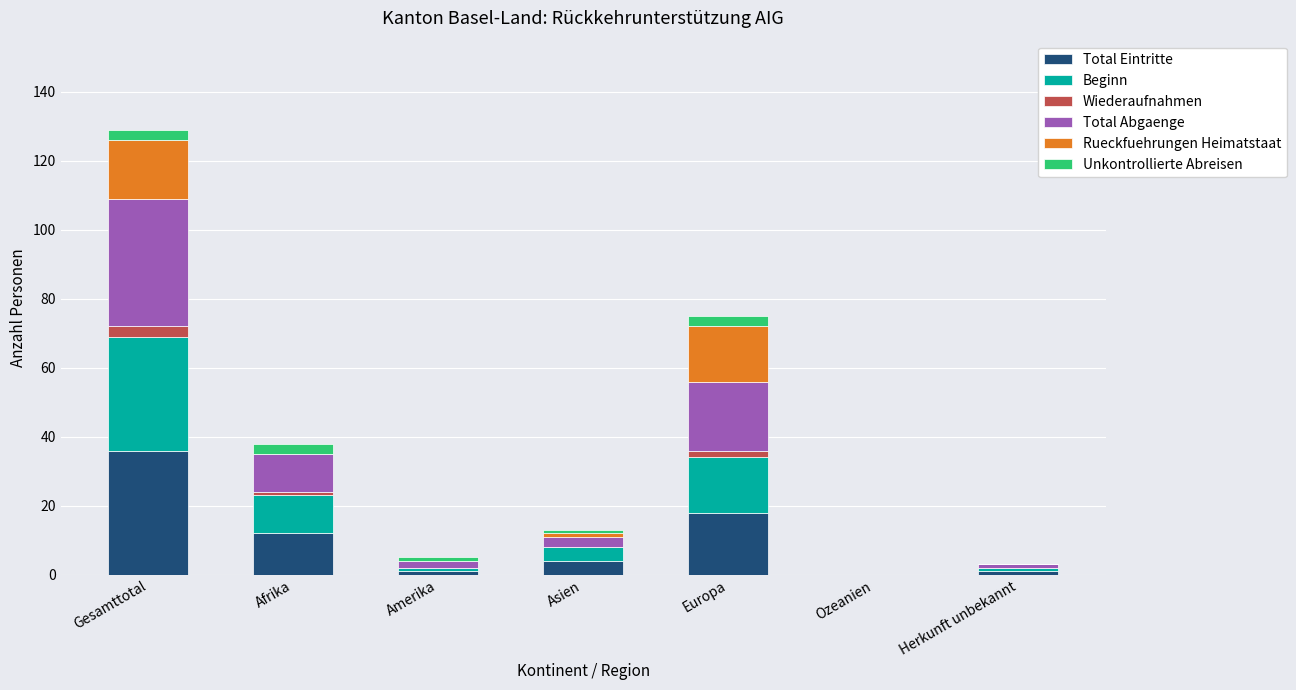

The value of Total Eintritte at Ozeanien is 0. True or false?

True